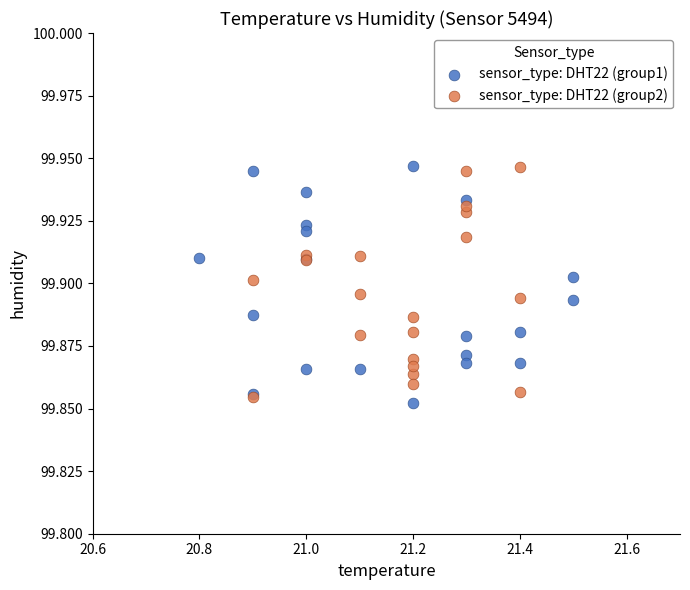

What are all the series names shown in the legend?

sensor_type: DHT22 (group1), sensor_type: DHT22 (group2)